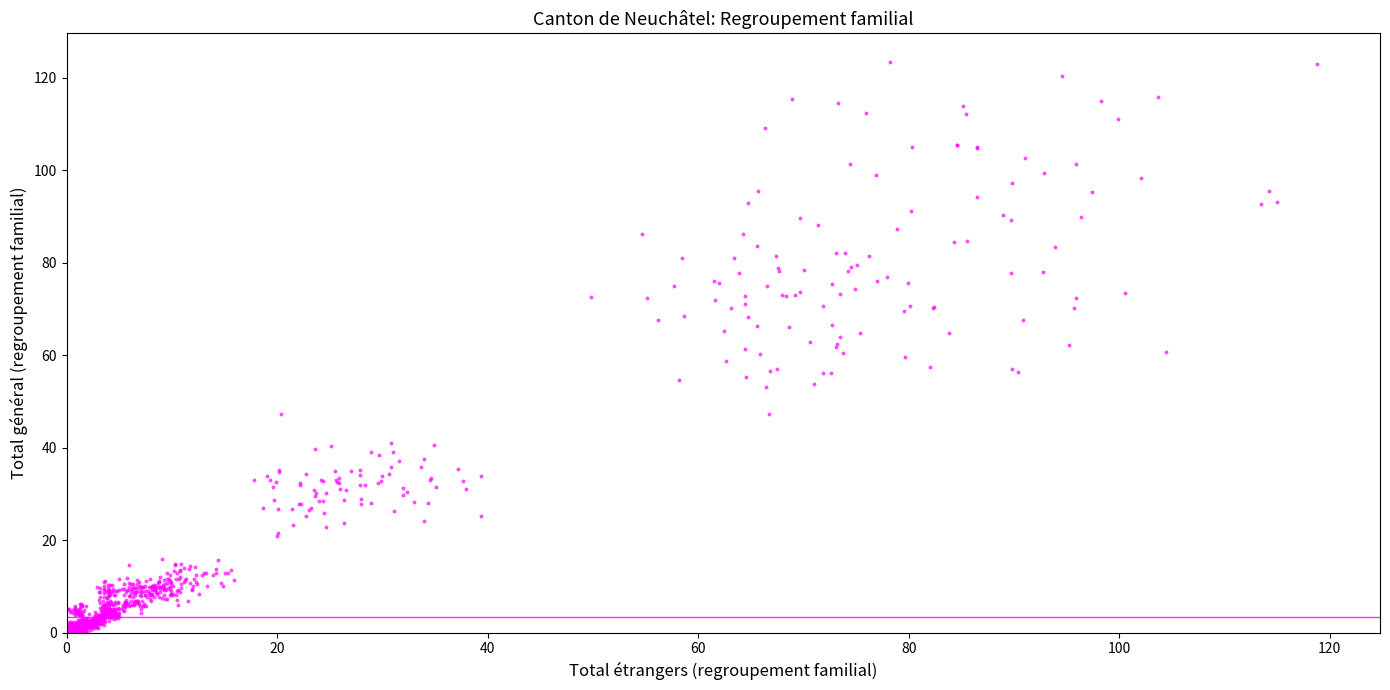

What is the range of Y values (max minus min)?

123.5